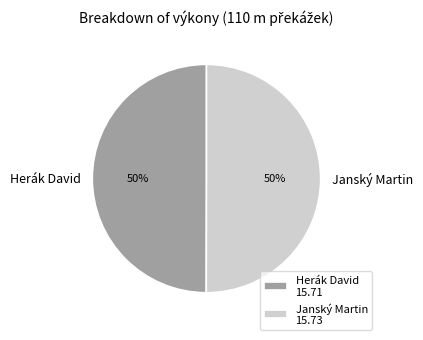

True or false: Herák David accounts for 60% of the total.

False